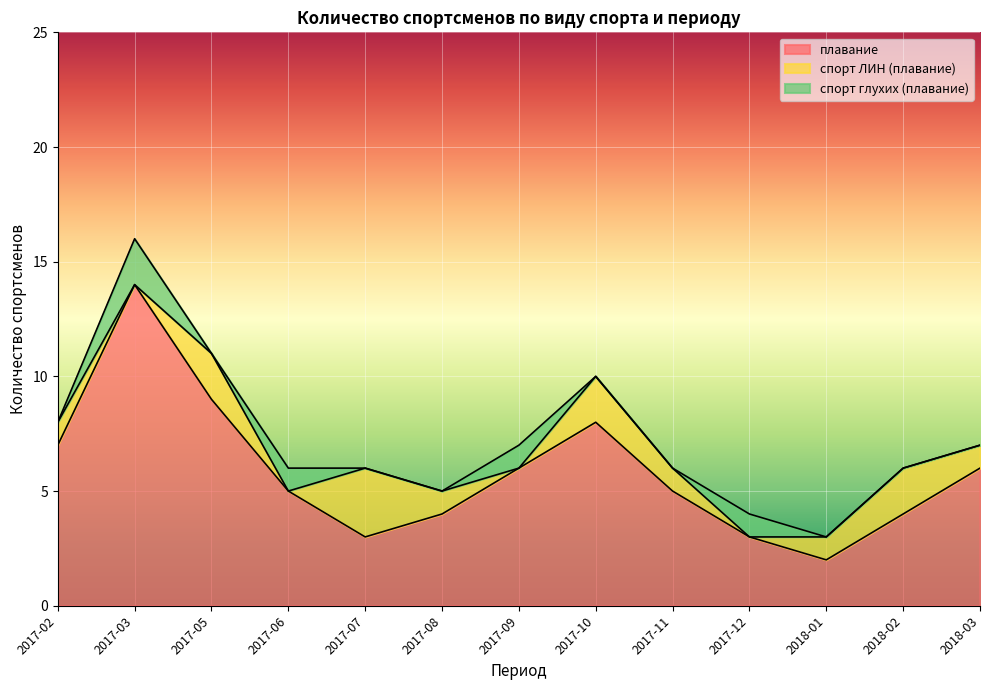

Which category has the lowest value in the спорт ЛИН (плавание) series?

2017-03